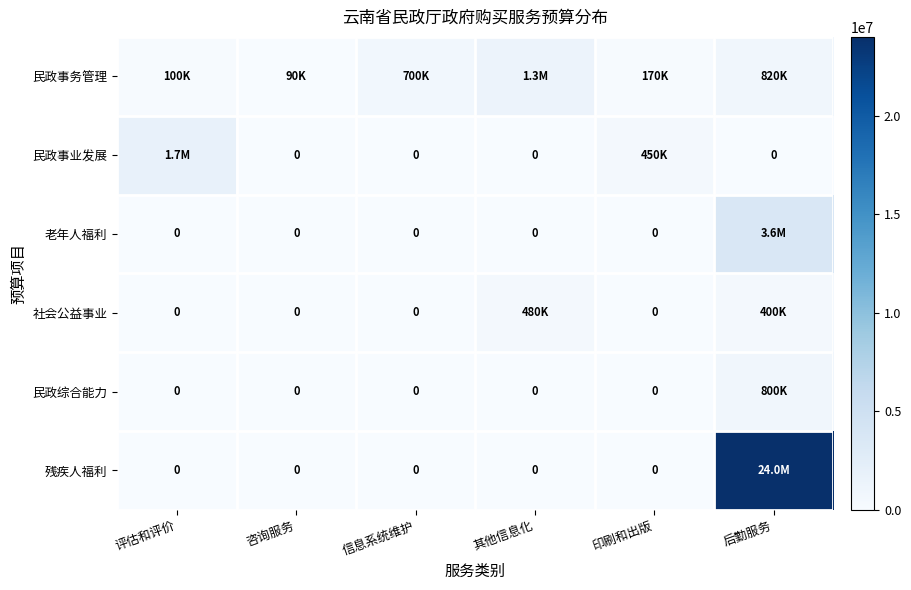

What is the average value of the 社会公益事业 series?

146667